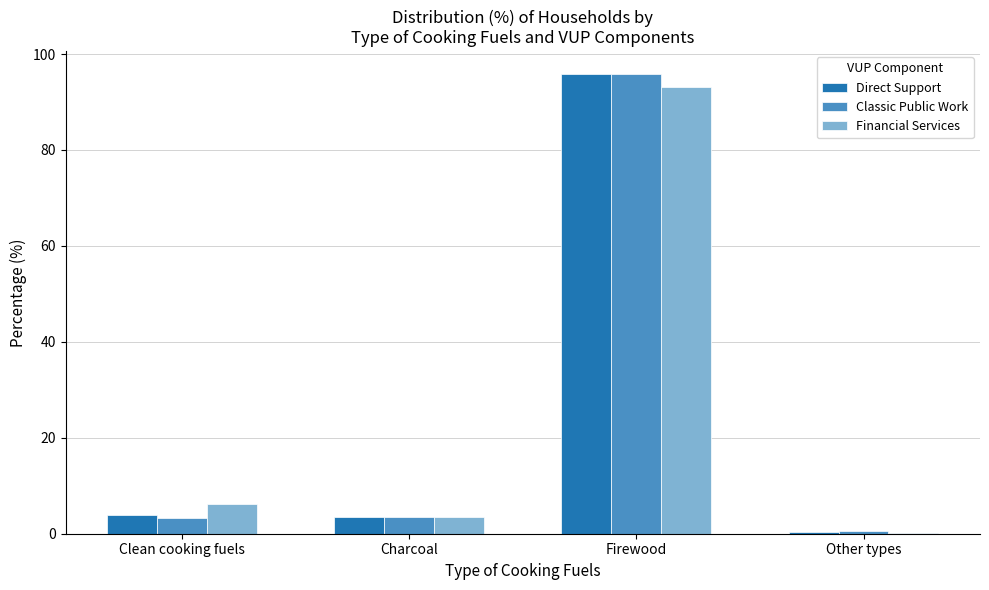

True or false: Classic Public Work has a value of 3.6 at Charcoal.

True